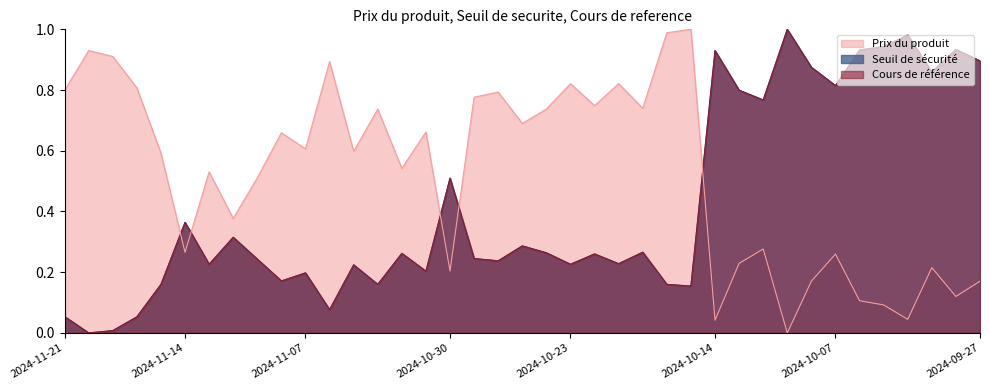

What is the sum of all Cours de reference values?

16.3